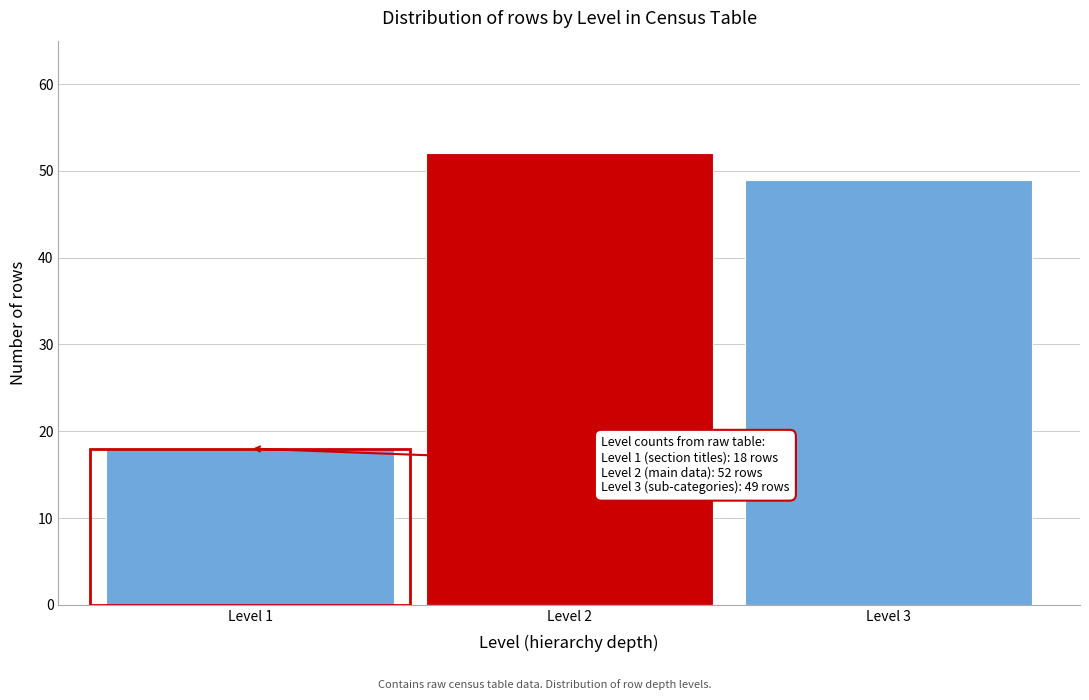

Reading left to right, transcribe all the data shown in this chart.

18	52	49